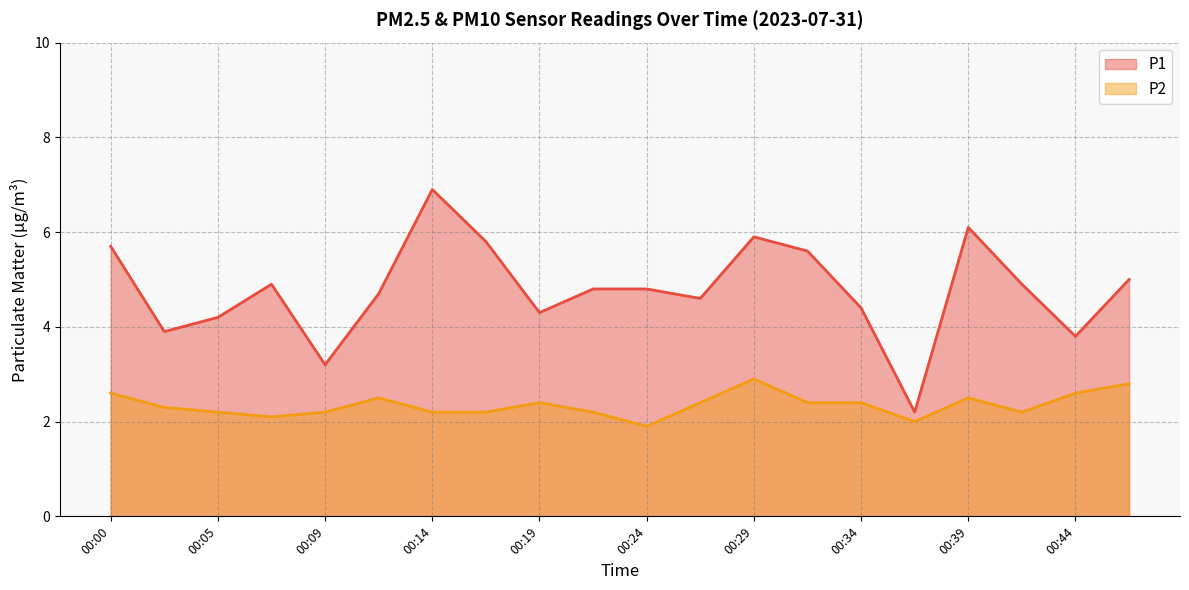

What value does the P2 series have at 00:34?

2.4